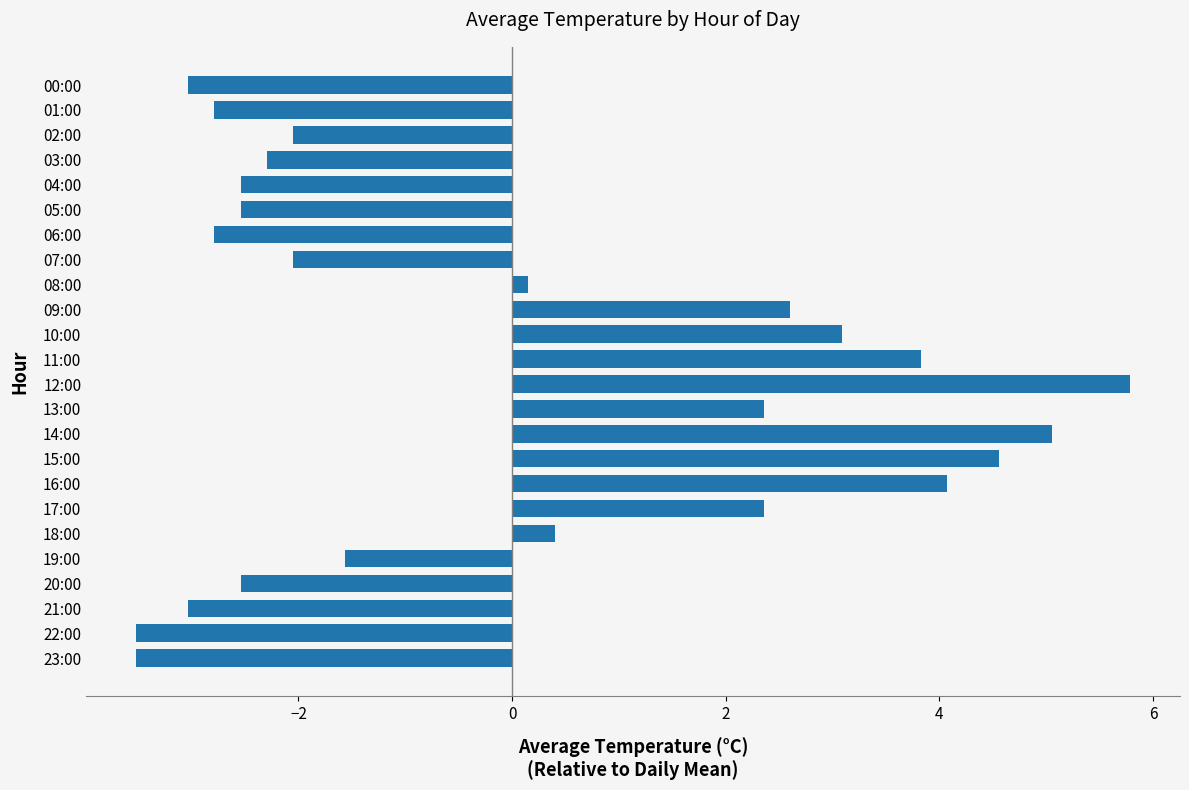

What is the difference between the second highest and second lowest values?

8.6